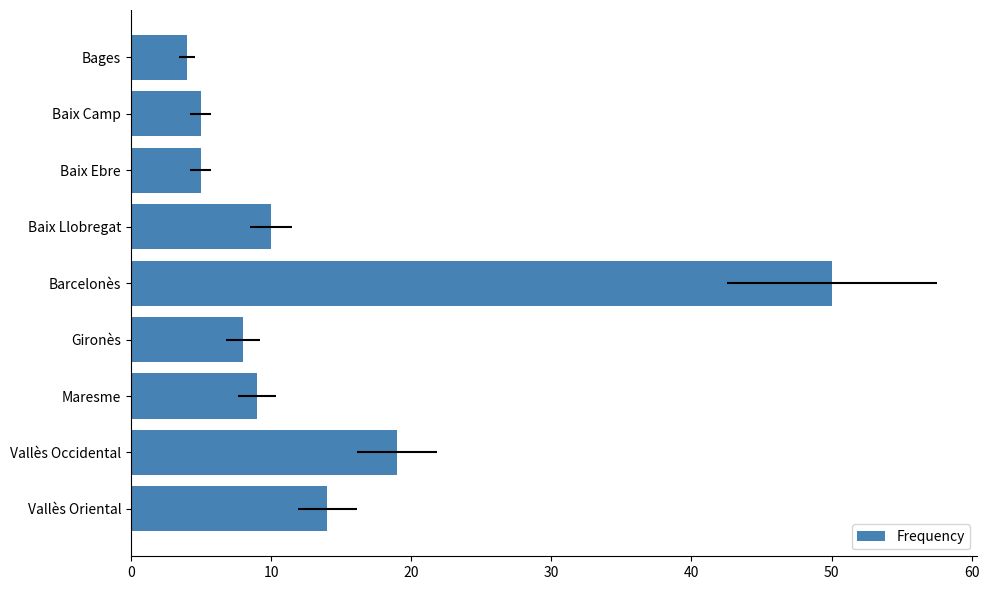

What is the difference between the maximum and minimum values?

46